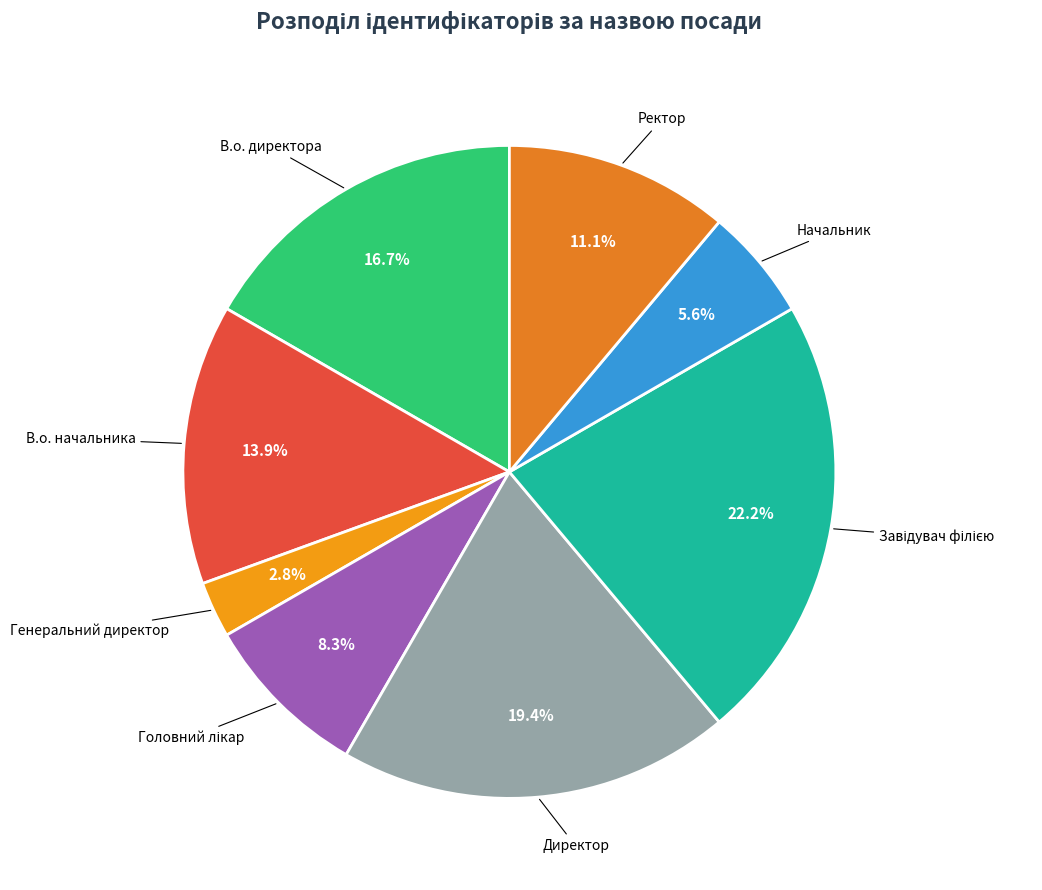

Rank the categories by value from highest to lowest.

Завідувач філією, Директор, В.о. директора, В.о. начальника, Ректор, Головний лікар, Начальник, Генеральний директор